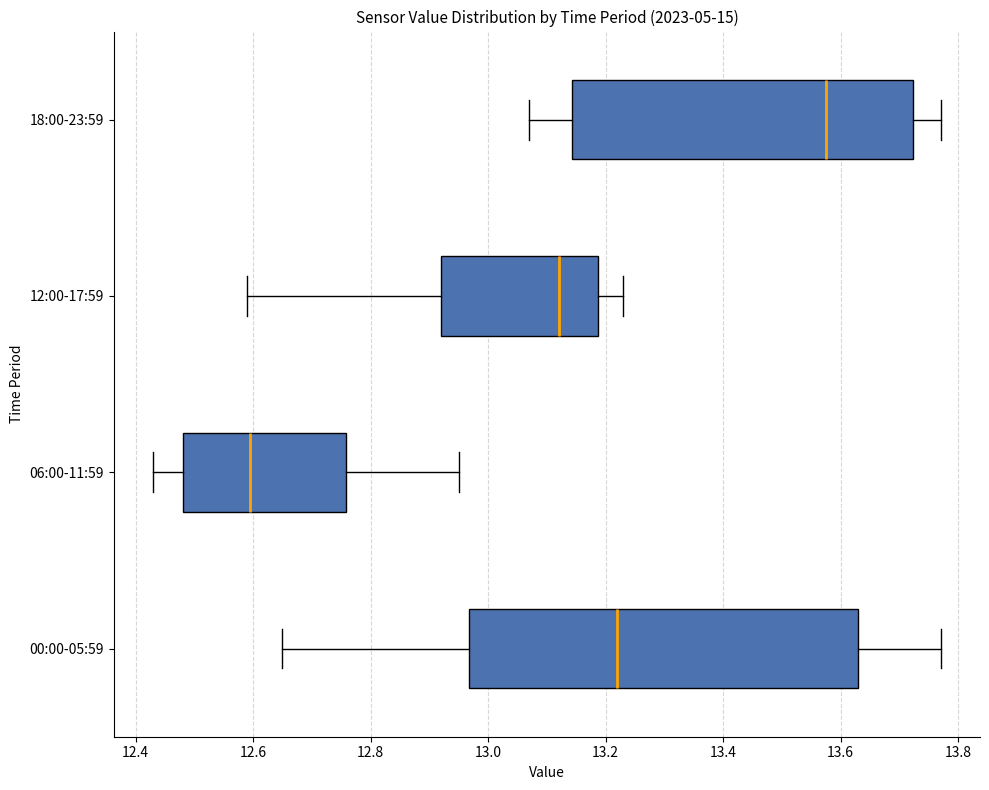

Comparing the boxes themselves (not the whiskers), which one is the widest?

00:00-05:59